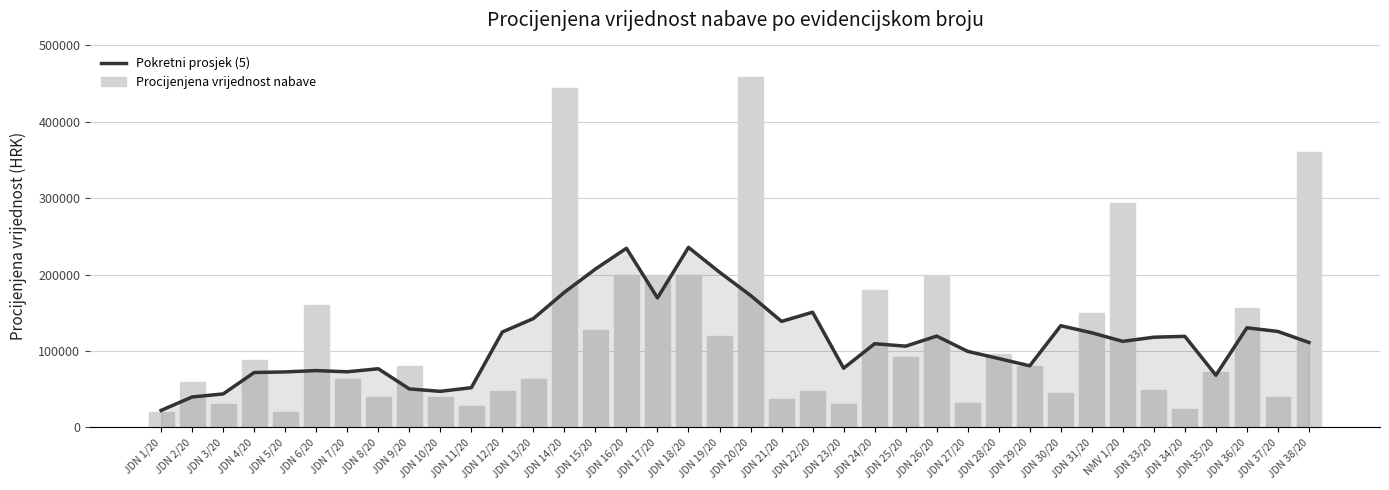

What are all the series names shown in the legend?

Pokretni prosjek (5), Procijenjena vrijednost nabave